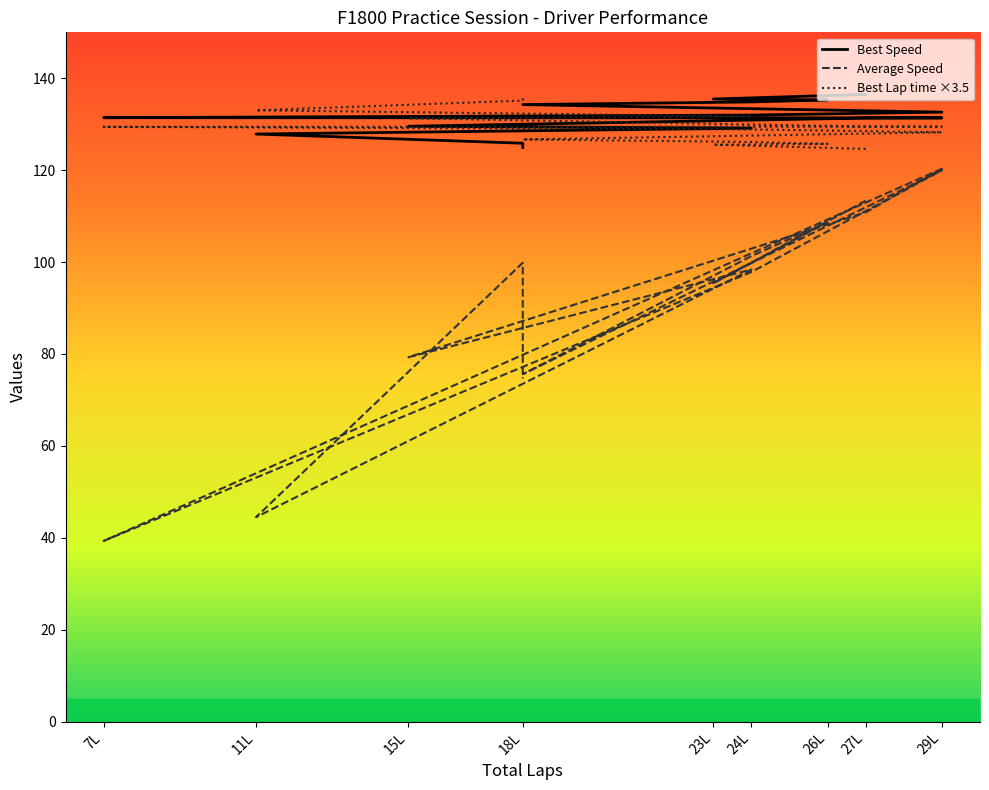

How many categories are shown in the chart?

15